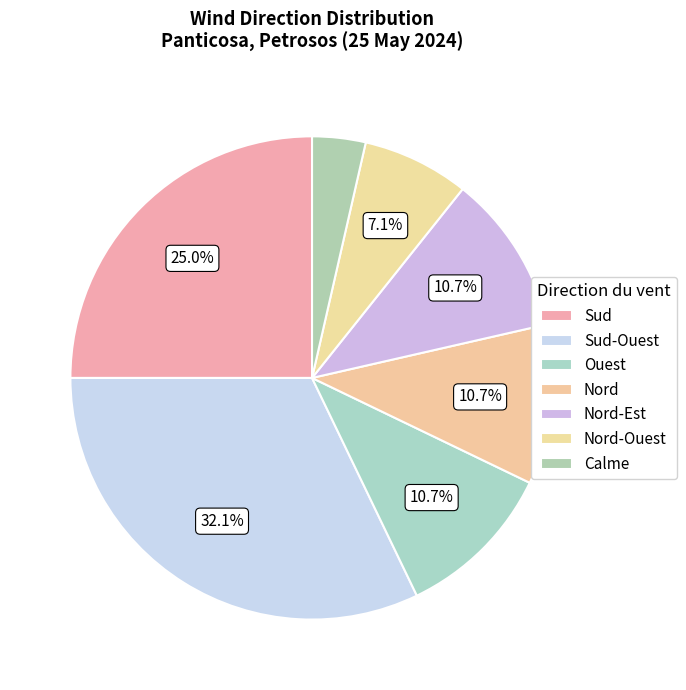

How many segments does this pie chart have?

7